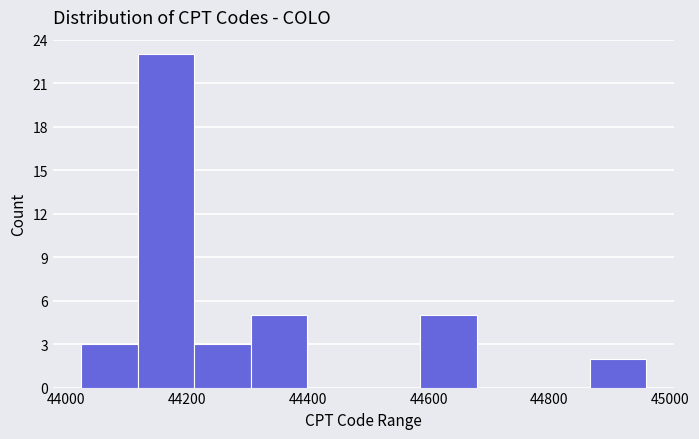

How tall is the bar that spans 44580 to 44680 on the x-axis? Neither the bar edges nor the heights are printed on the chart, so give them approximately, as read against the axes.

5